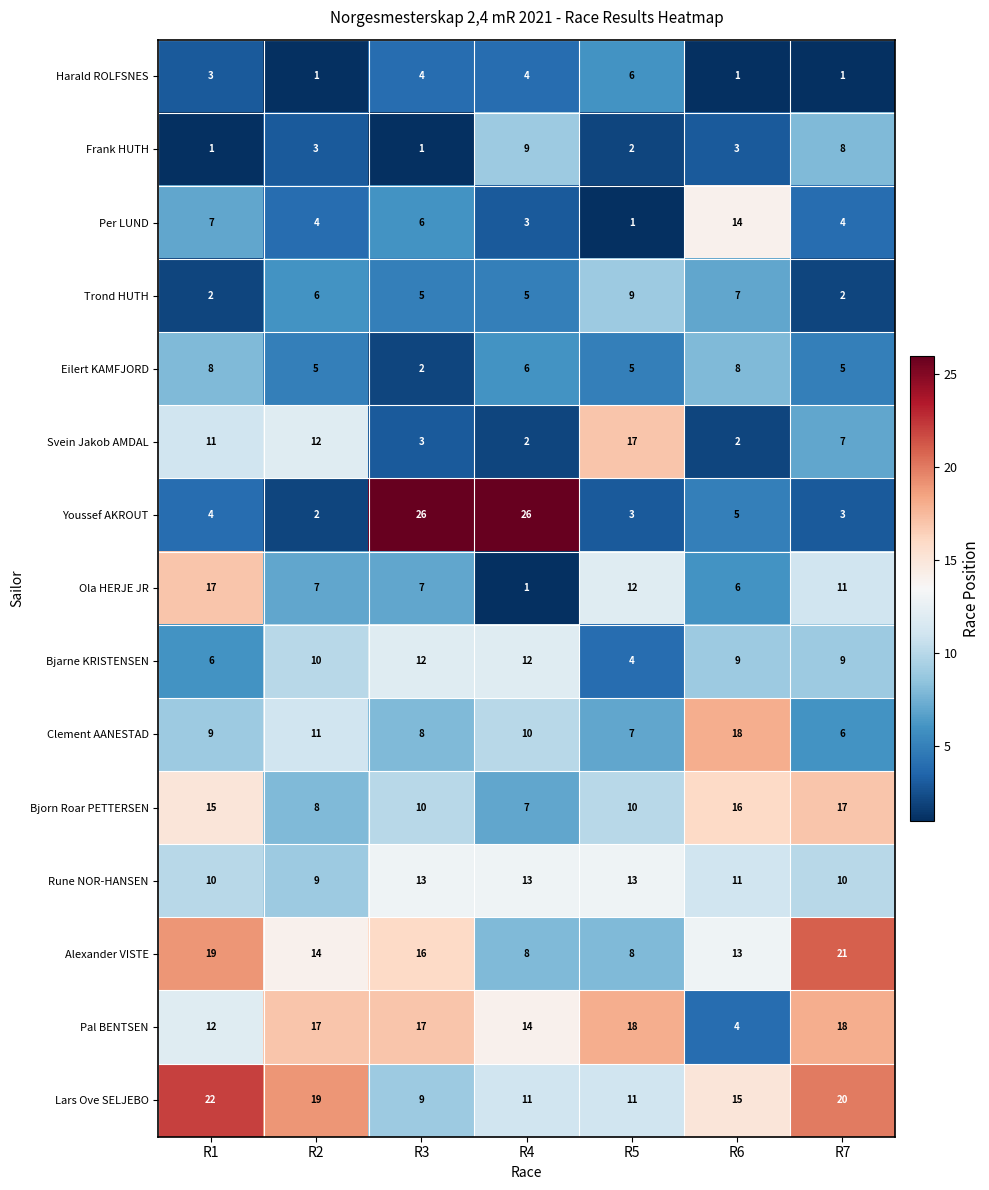

What is the approximate value of Pal BENTSEN at R1?

12